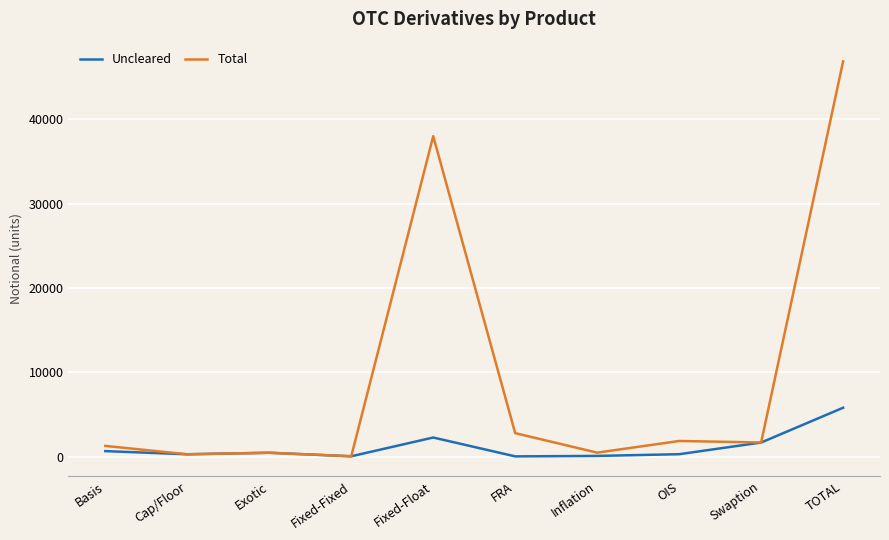

Is it true that Total equals 77023 at TOTAL?

False